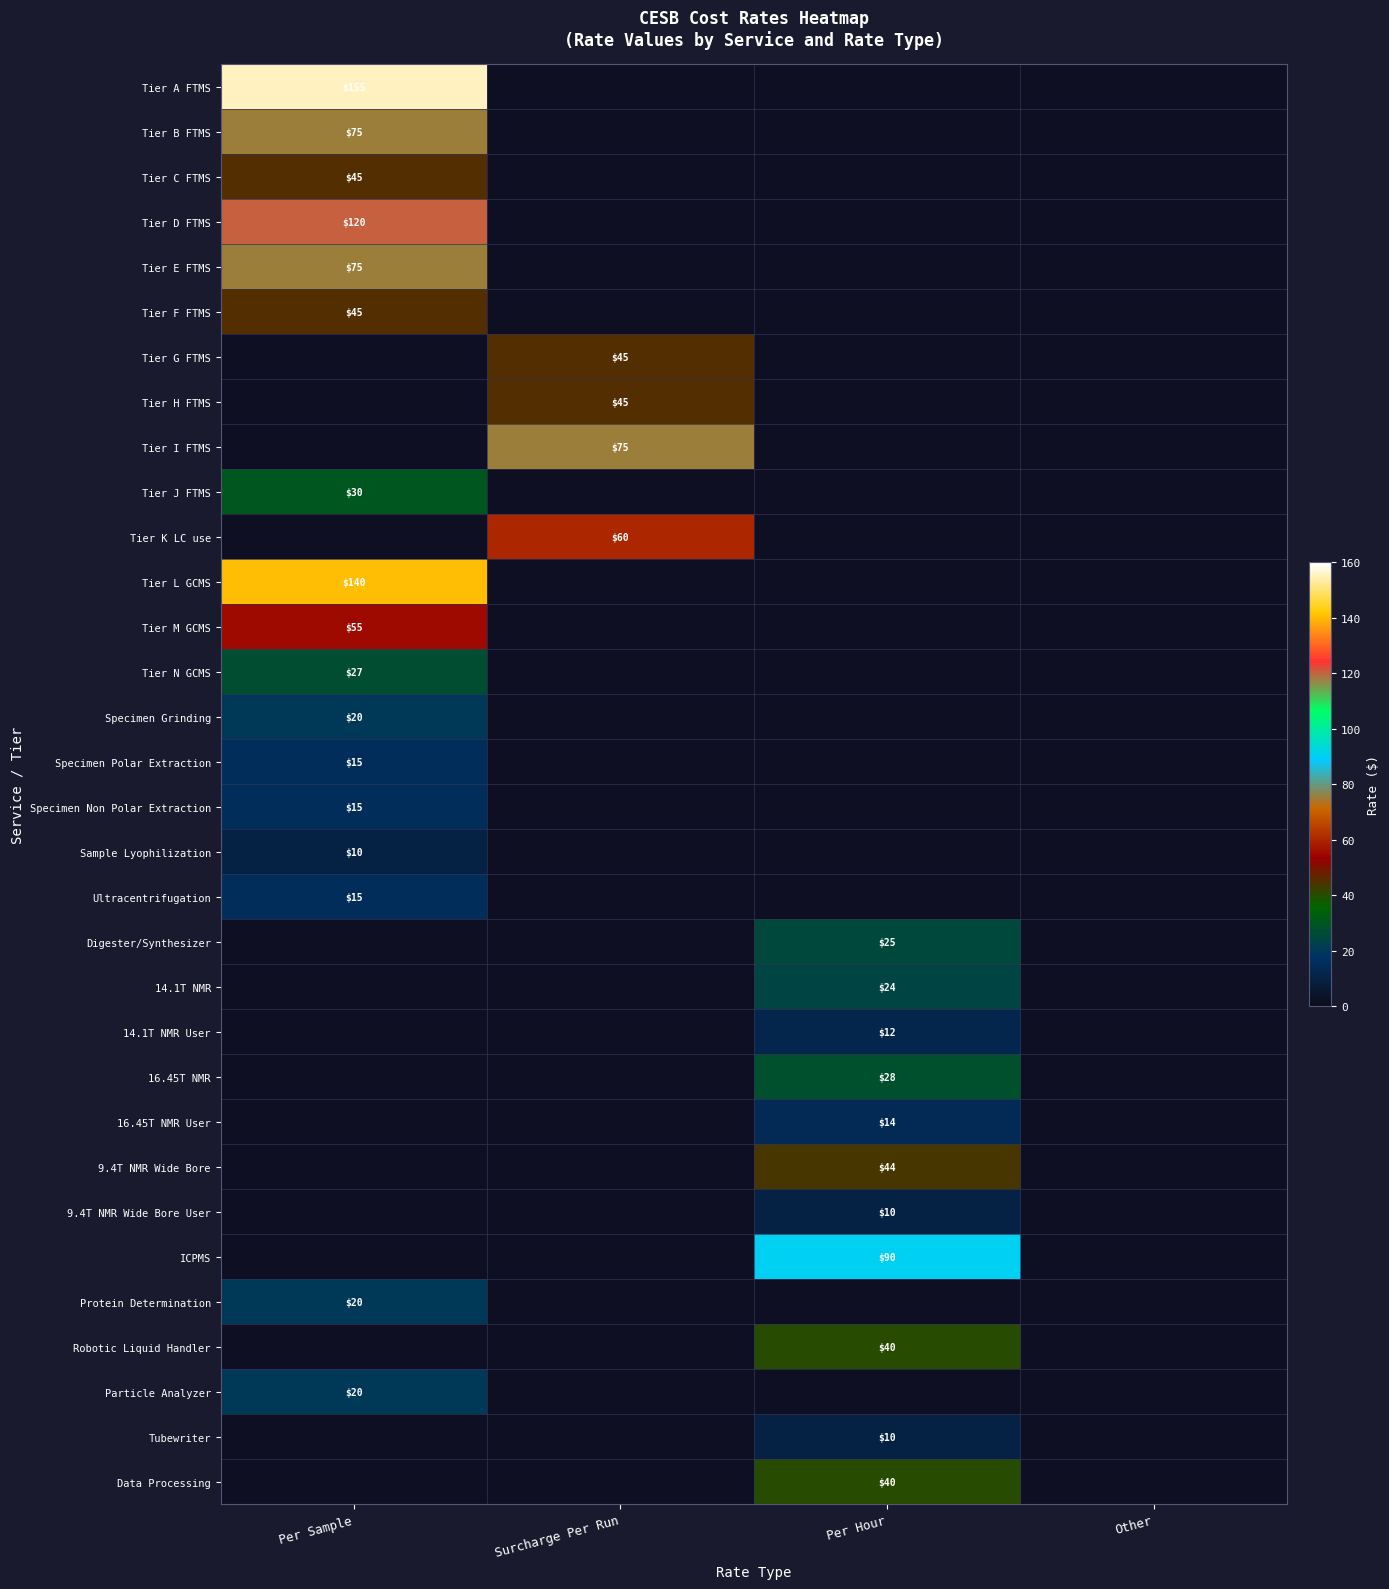

True or false: Tier B FTMS has a value of 75 at Per Sample.

True